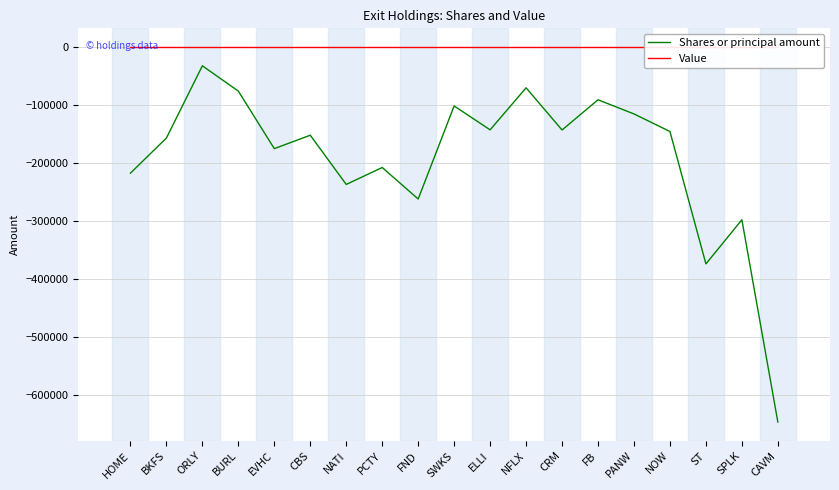

The Shares or principal amount series shows -18056 at ORLY. True or false?

False